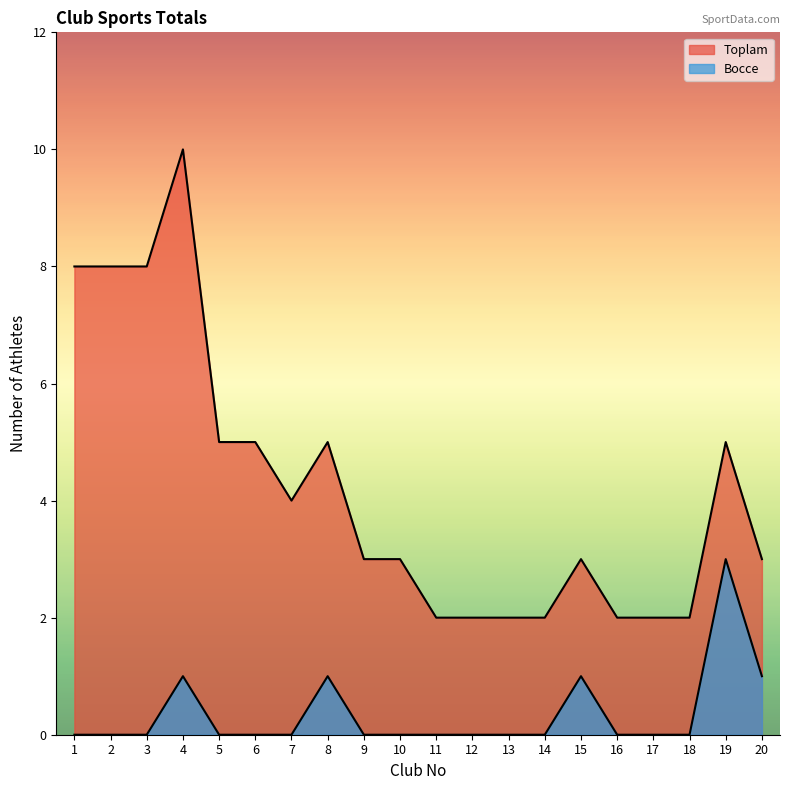

Which series has the largest total across all categories?

Toplam